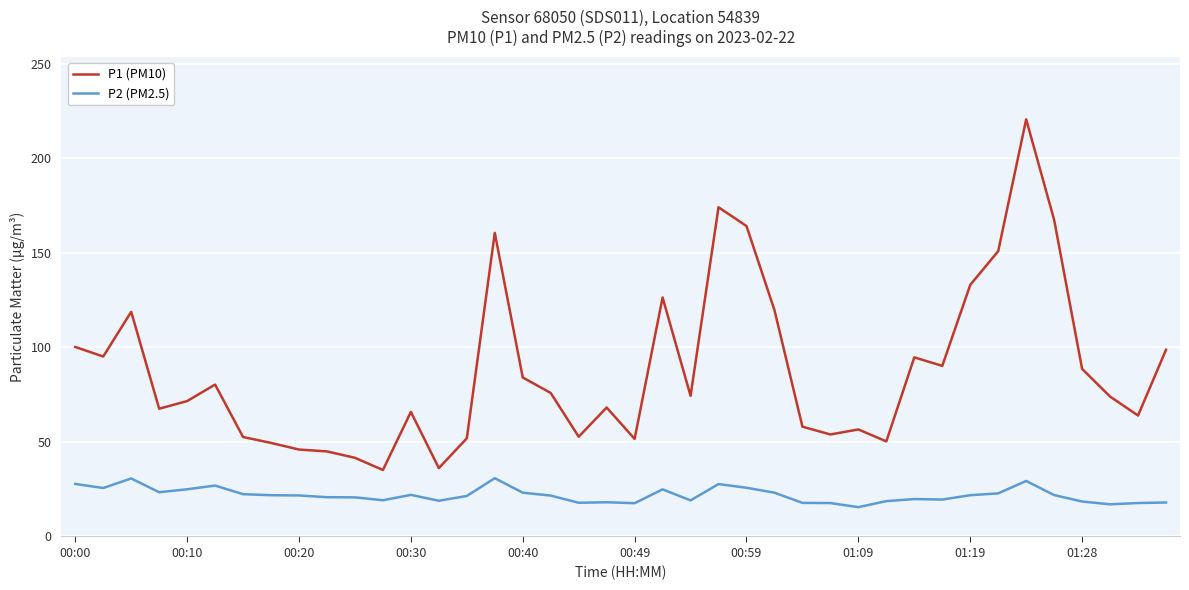

Rank the series by their average value, from highest to lowest.

P1 (PM10), P2 (PM2.5)